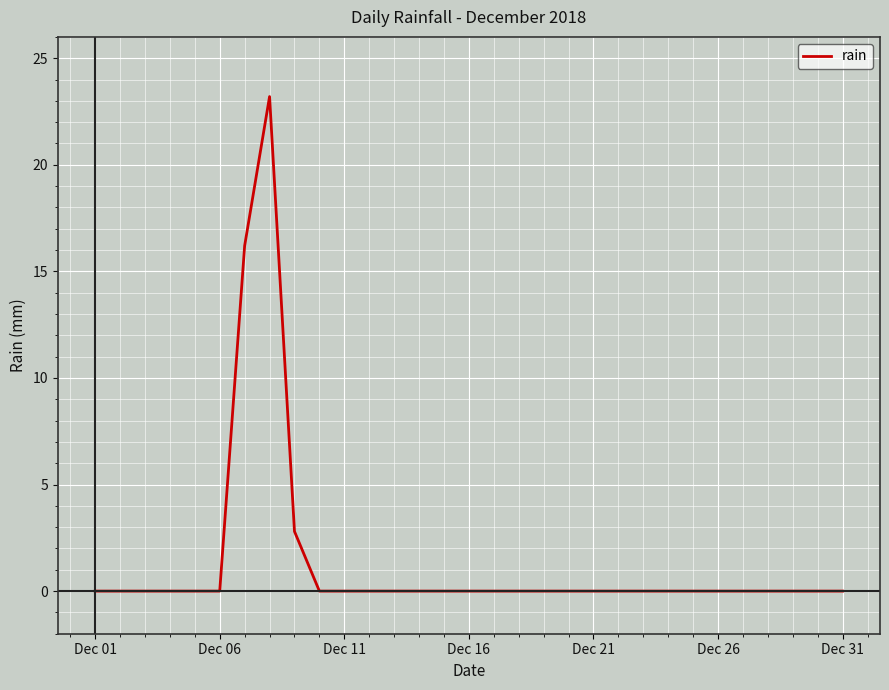

What is the maximum value shown in the chart?

23.2